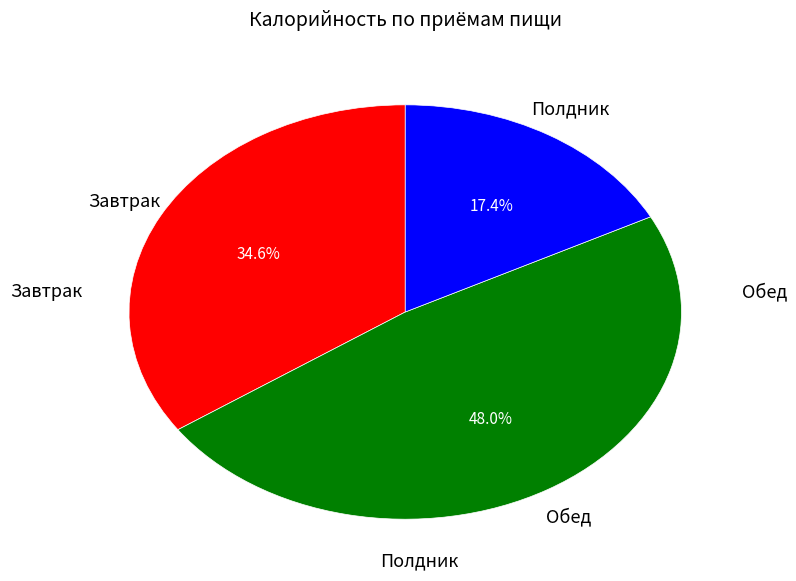

How many segments does this pie chart have?

3